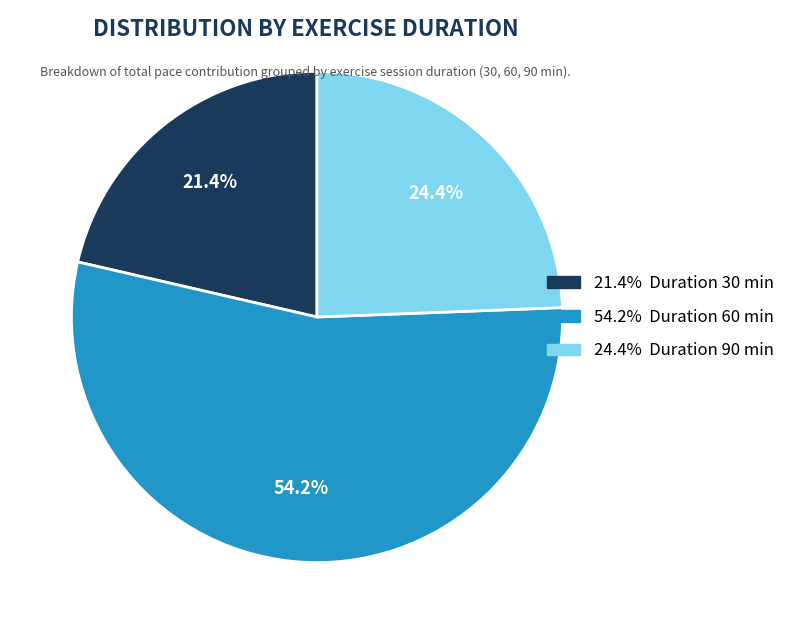

How many segments does this pie chart have?

3